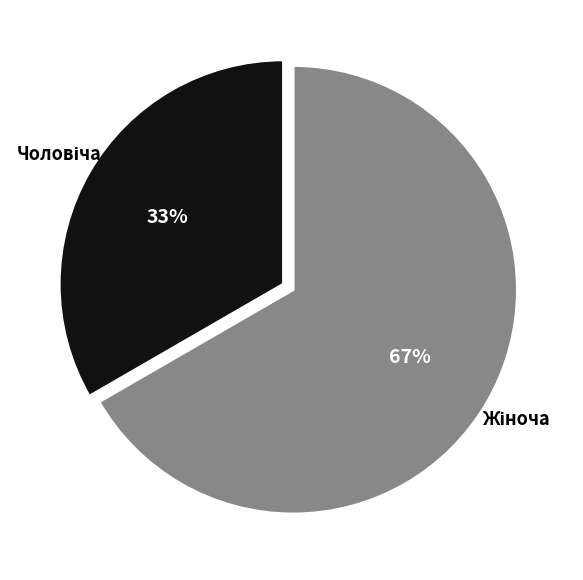

To the nearest percent, what is the average slice percentage?

50%